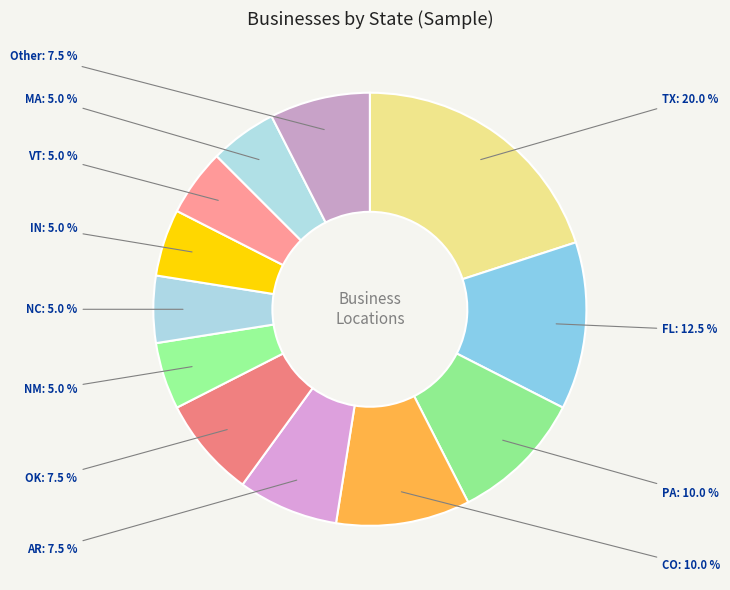

How many segments does this pie chart have?

12